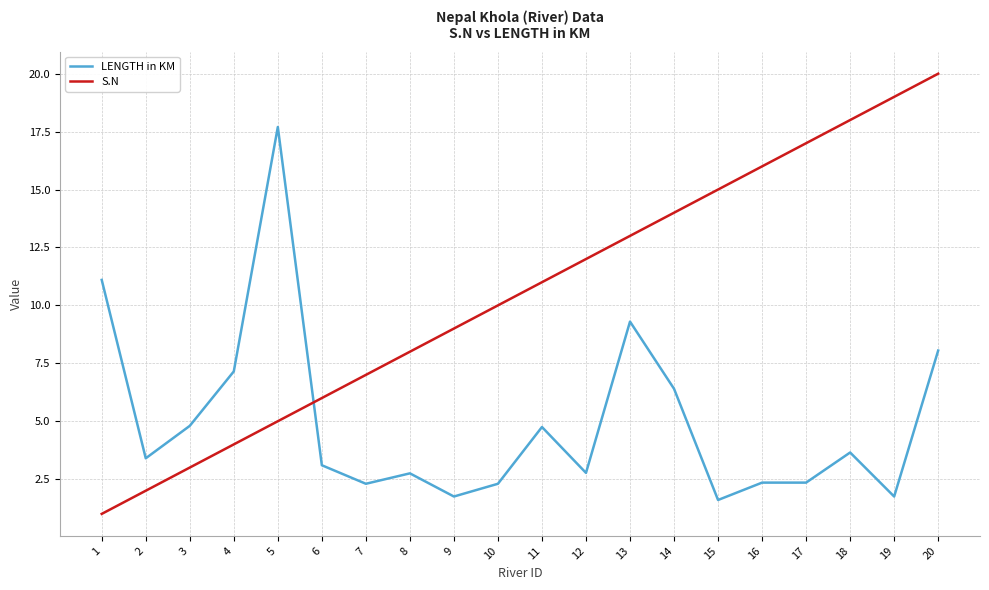

At which category does the chart reach its minimum across all series?

1